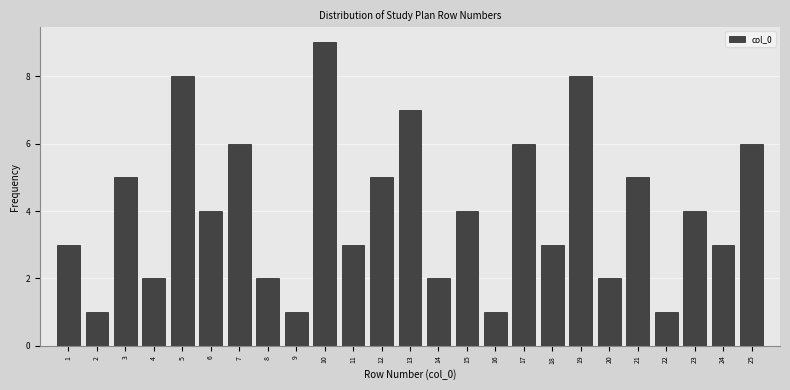

Reading left to right, list all the values displayed in this chart.

3	1	5	2	8	4	6	2	1	9	3	5	7	2	4	1	6	3	8	2	5	1	4	3	6